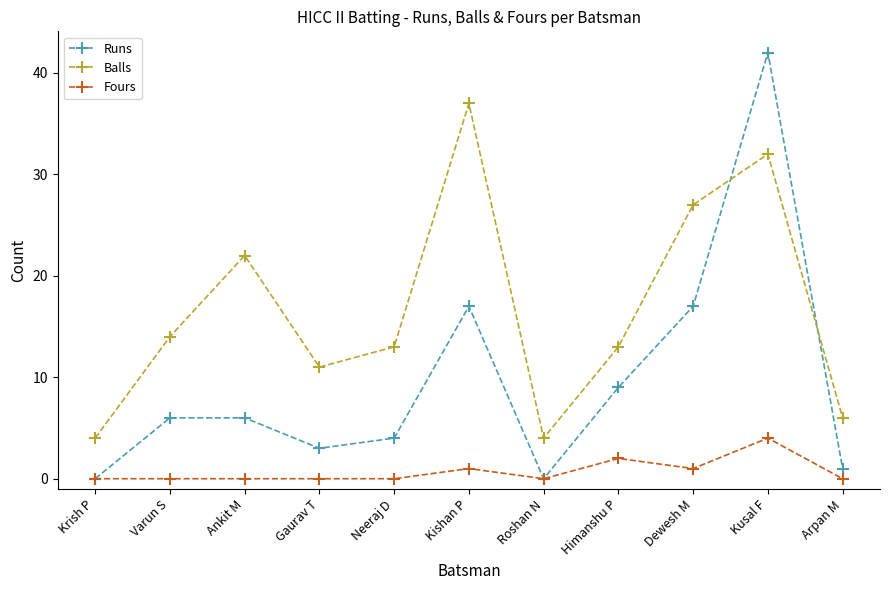

What is the difference between the second highest and second lowest values in the Runs series?

17